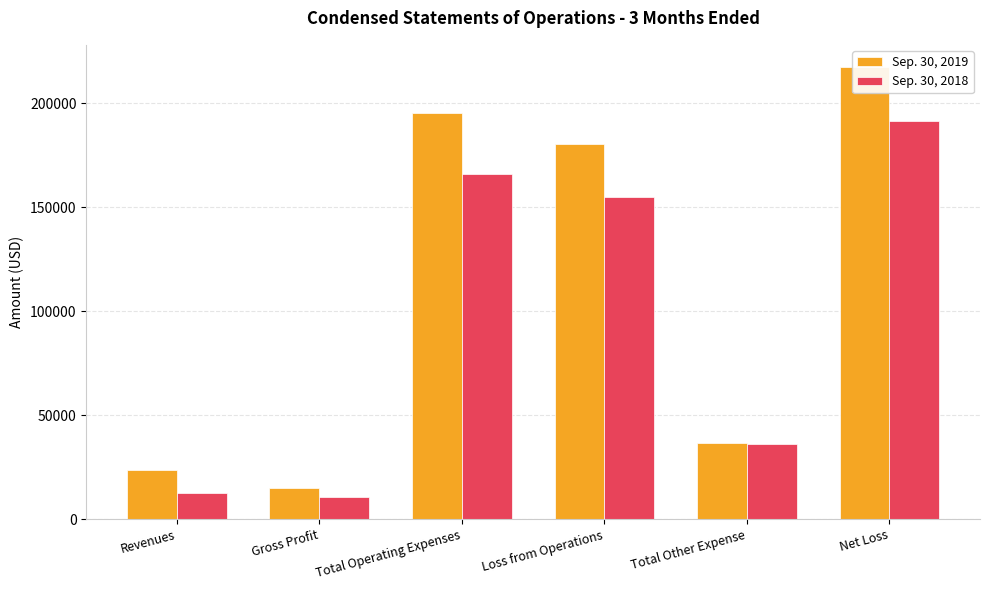

Does the chart contain any negative values?

No